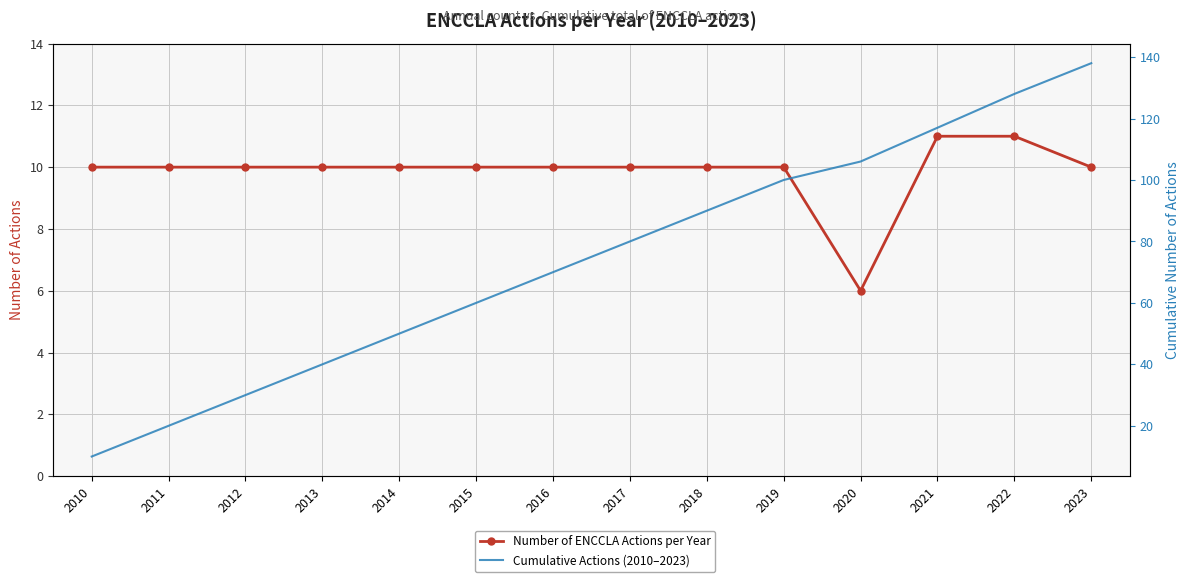

What is the value of the Number of ENCCLA Actions per Year point at the 9th from the left?

10